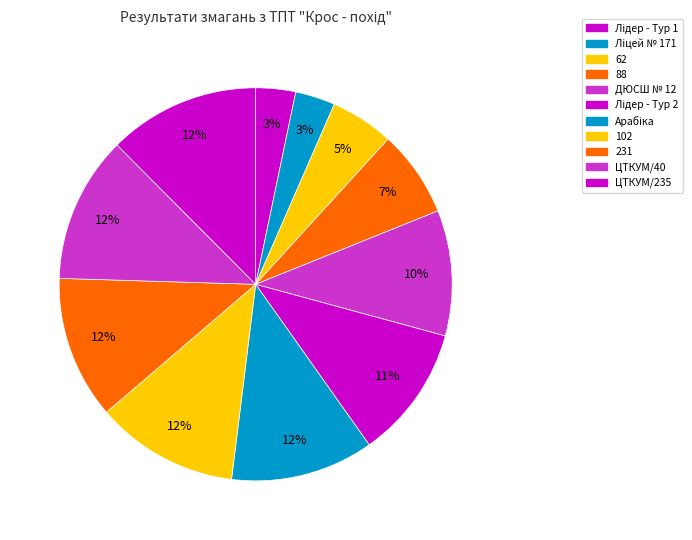

The Ліцей № 171 slice represents 10% of the pie. True or false?

False